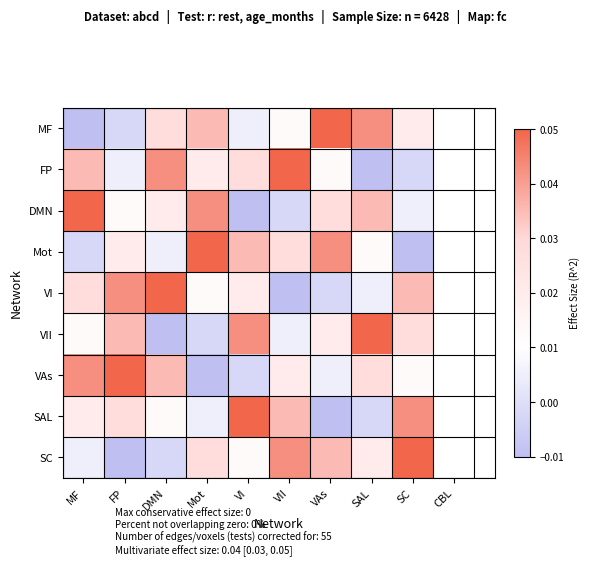

What is the total value across all series at VAs?

0.2